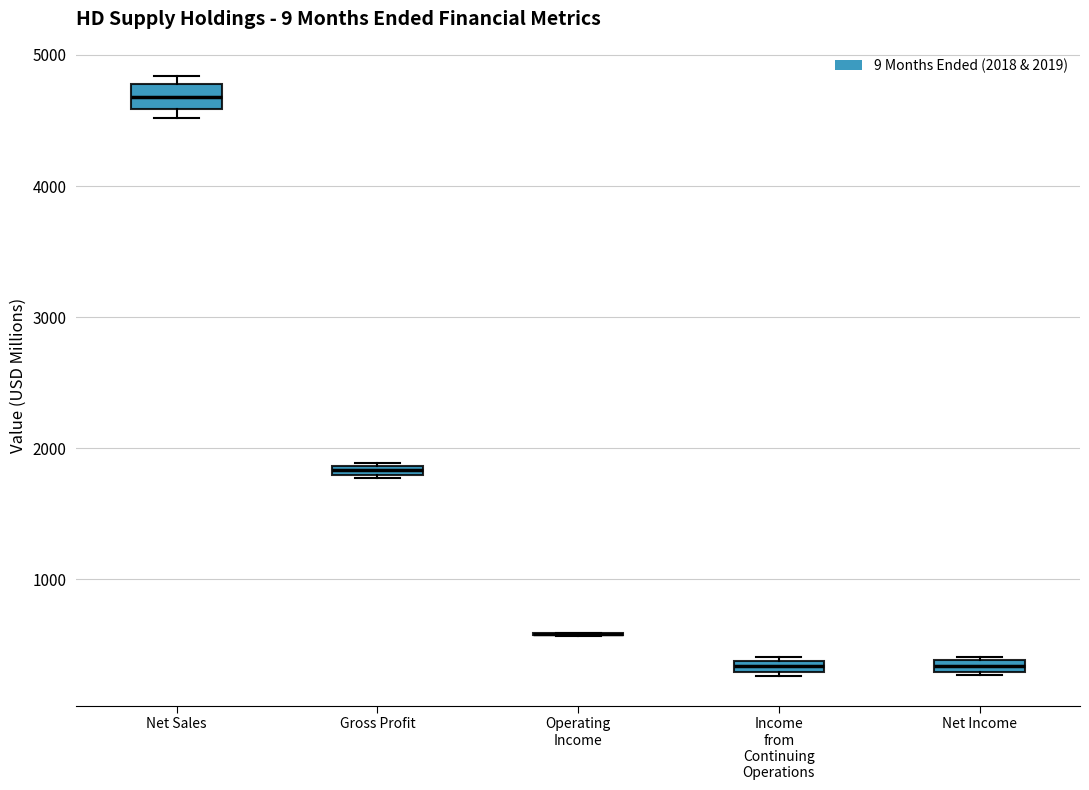

Which box is the tallest, from its lower edge to its upper edge?

Net Sales